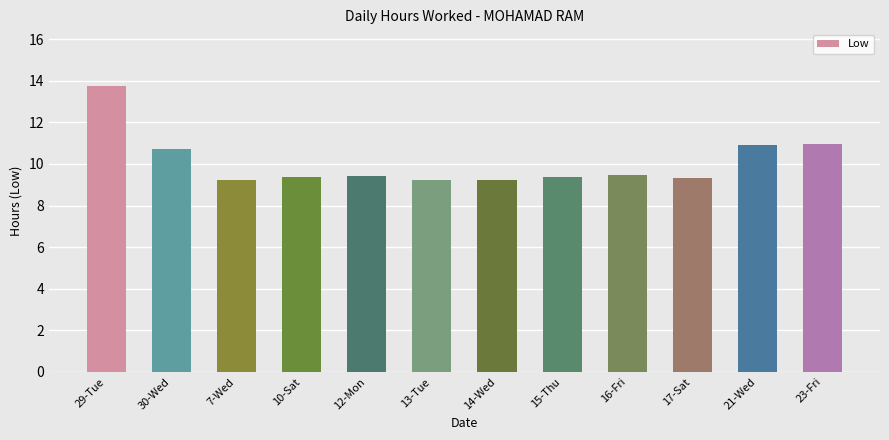

Is it true that the value at 10-Sat is 9.4?

True